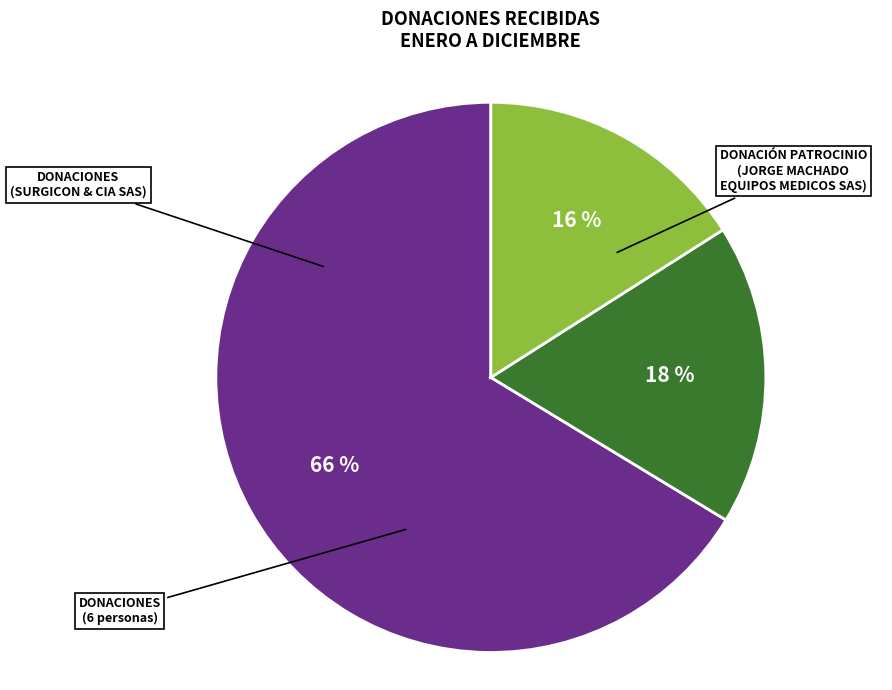

Is there any slice that represents more than half of the pie?

Yes